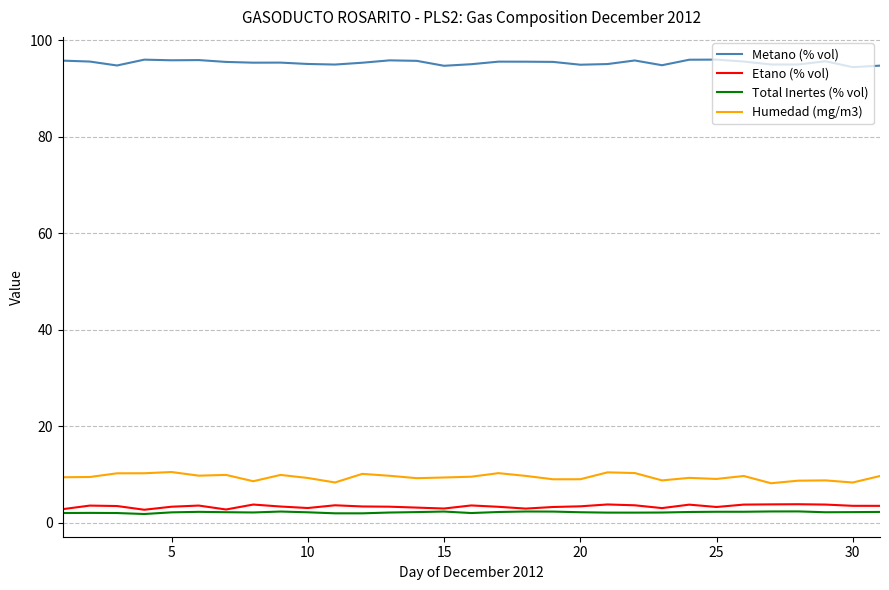

What is the average value of the Etano (% vol) series?

3.4